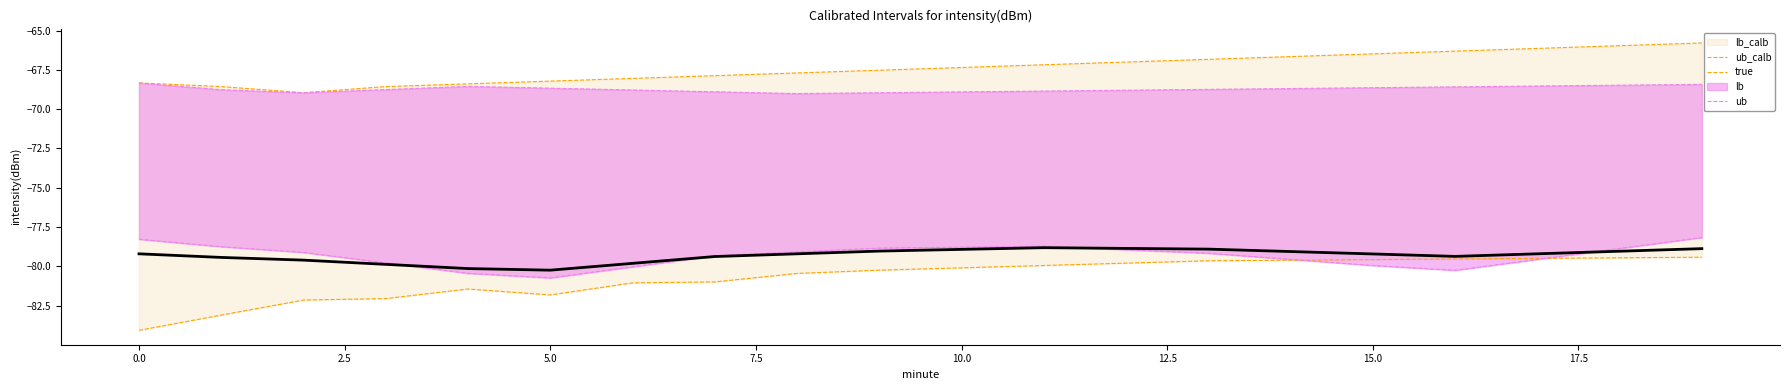

What is the maximum value for true?

-78.8